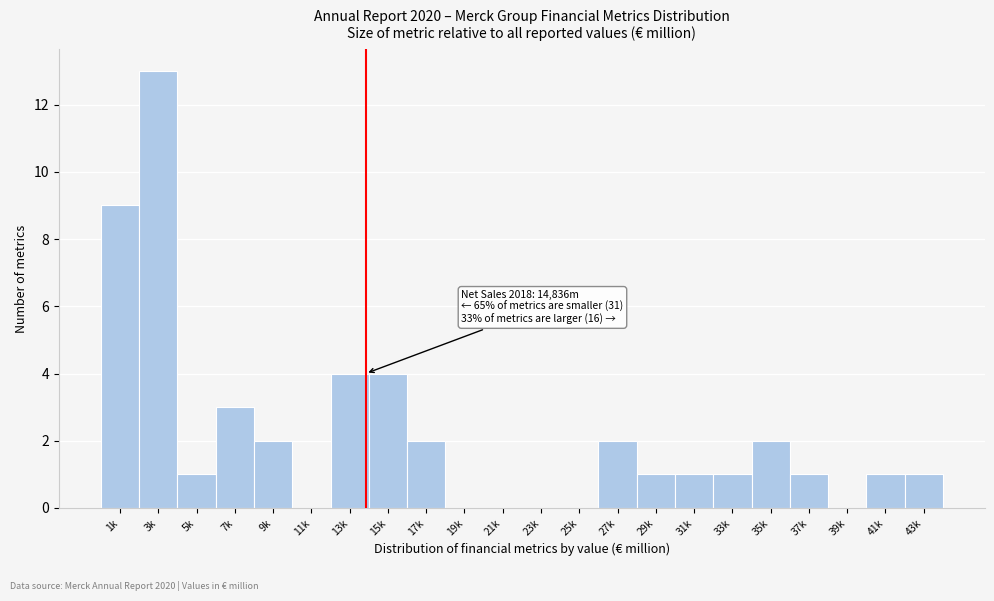

Reading left to right, extract all data points from this chart.

1k=9	3k=13	5k=1	7k=3	9k=2	11k=0	13k=4	15k=4	17k=2	19k=0	21k=0	23k=0	25k=0	27k=2	29k=1	31k=1	33k=1	35k=2	37k=1	39k=0	41k=1	43k=1